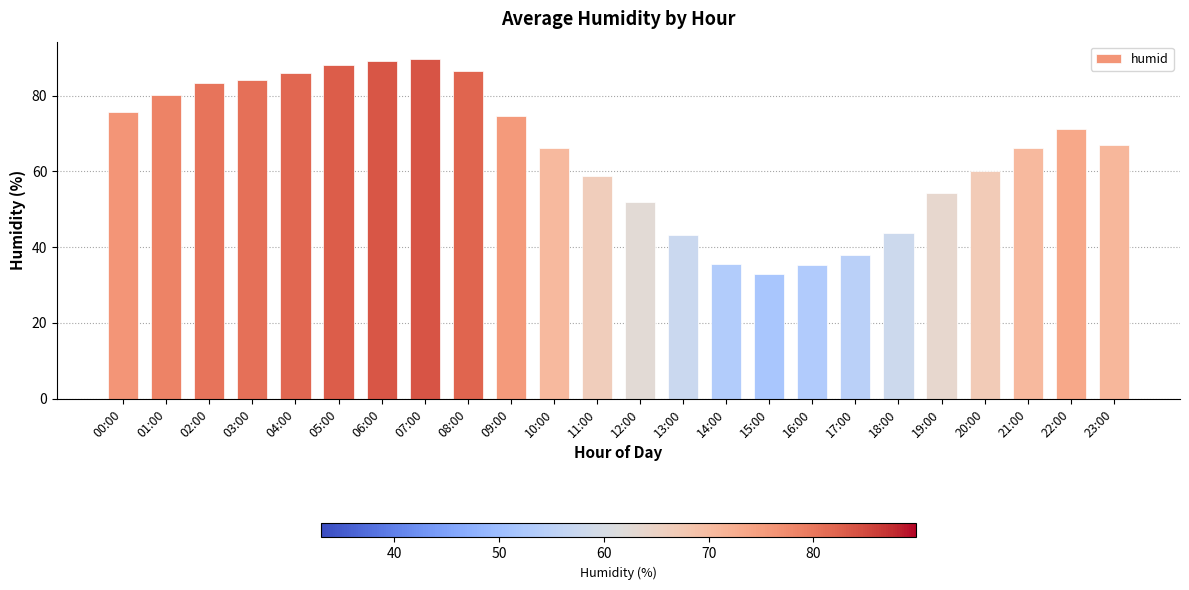

What value does the data have at 09:00?

74.7